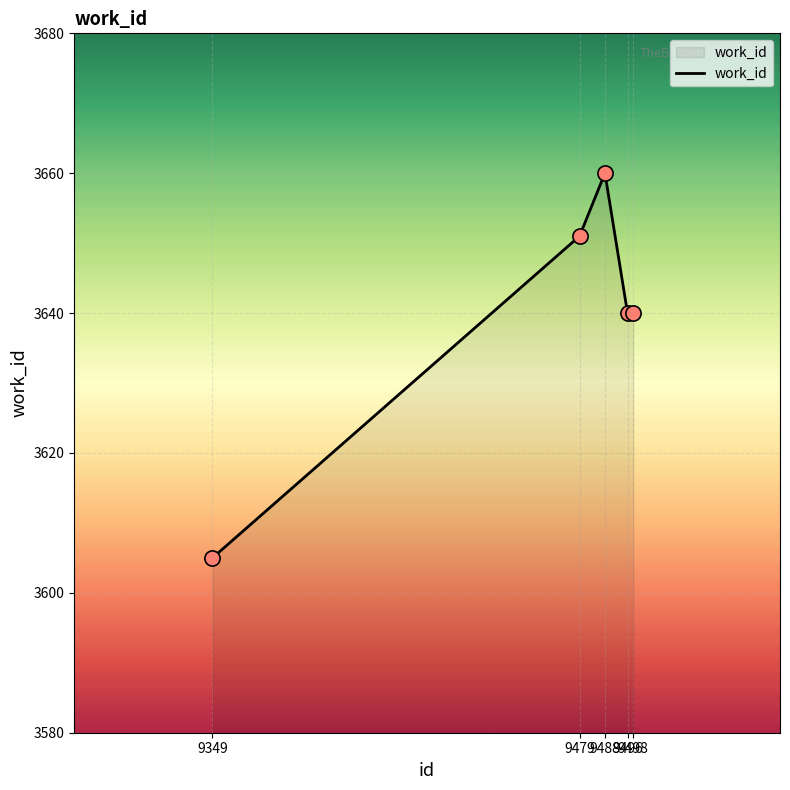

What is the change in value from 9479 to 9498?

-11